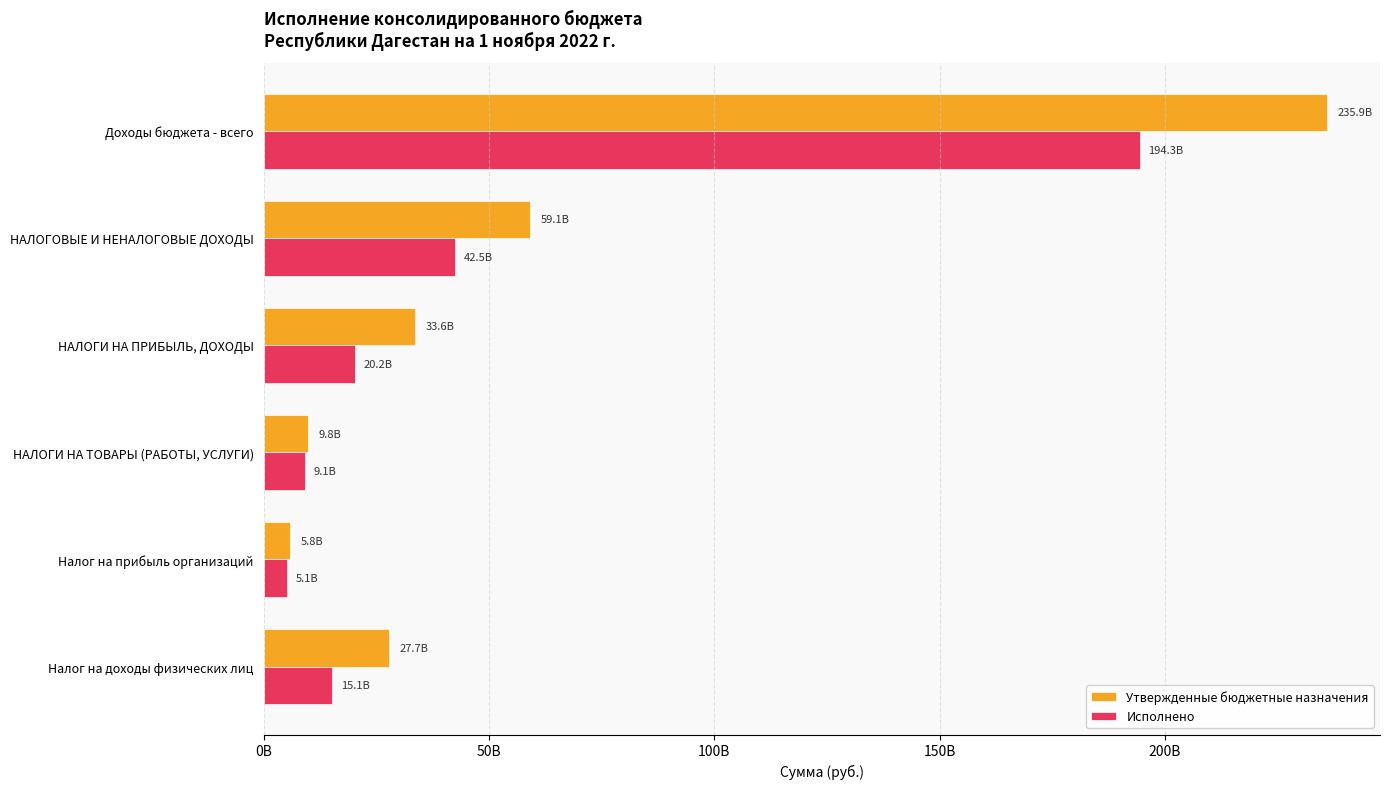

At which category is the sum across all series the highest?

Доходы бюджета - всего